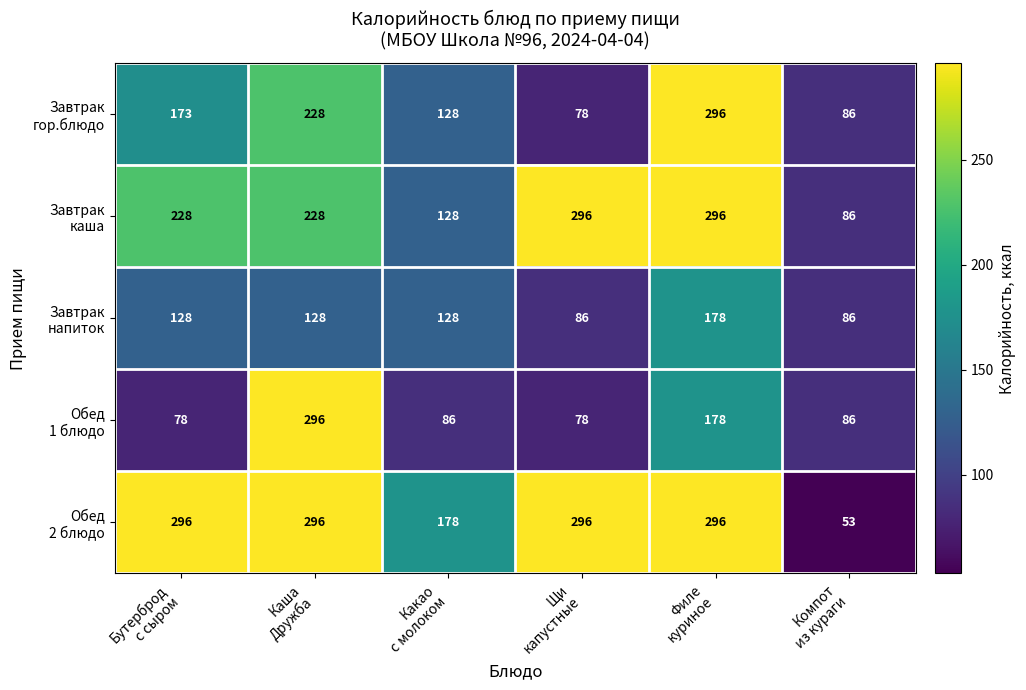

Count the number of categories in the chart.

6